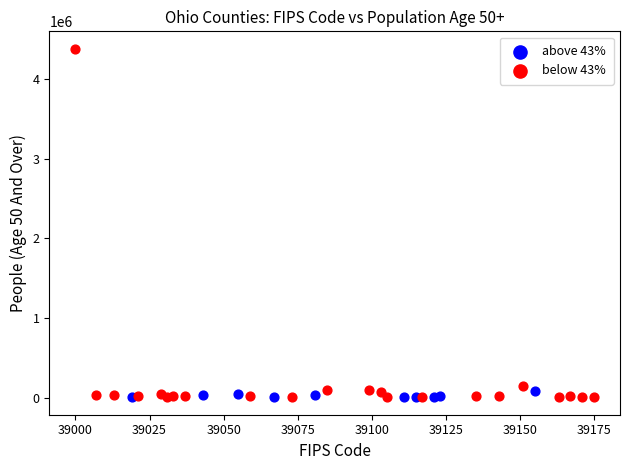

Which series contains the highest Y value?

below 43%